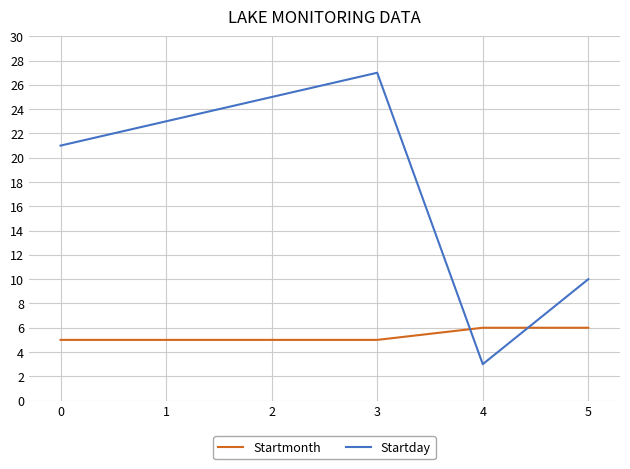

What is the total value across all series at 1?

28